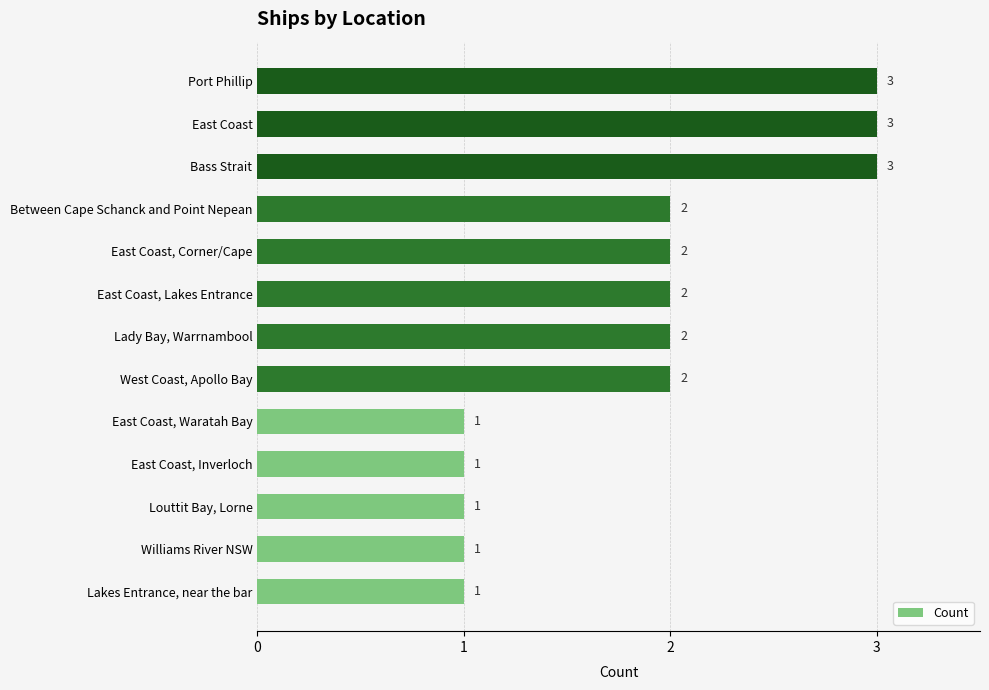

Reading bottom to top, extract all data points from this chart.

Lakes Entrance, near the bar=1	Williams River NSW=1	Louttit Bay, Lorne=1	East Coast, Inverloch=1	East Coast, Waratah Bay=1	West Coast, Apollo Bay=2	Lady Bay, Warrnambool=2	East Coast, Lakes Entrance=2	East Coast, Corner/Cape=2	Between Cape Schanck and Point Nepean=2	Bass Strait=3	East Coast=3	Port Phillip=3